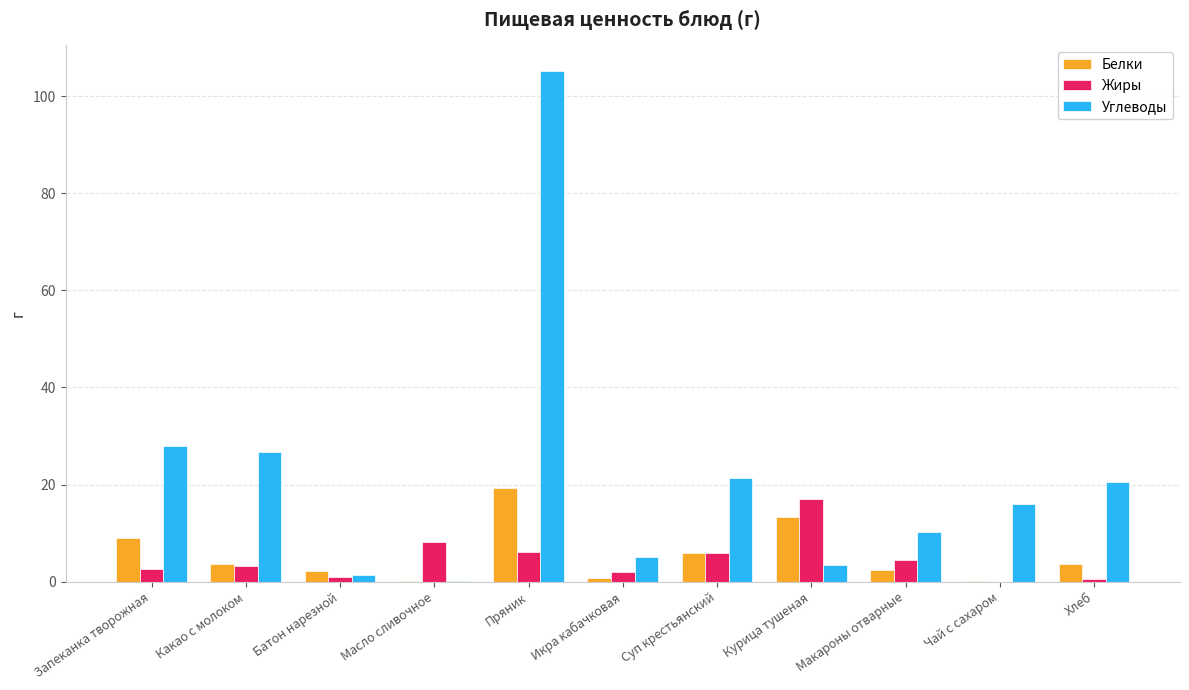

Which category has the highest value across all series?

Пряник